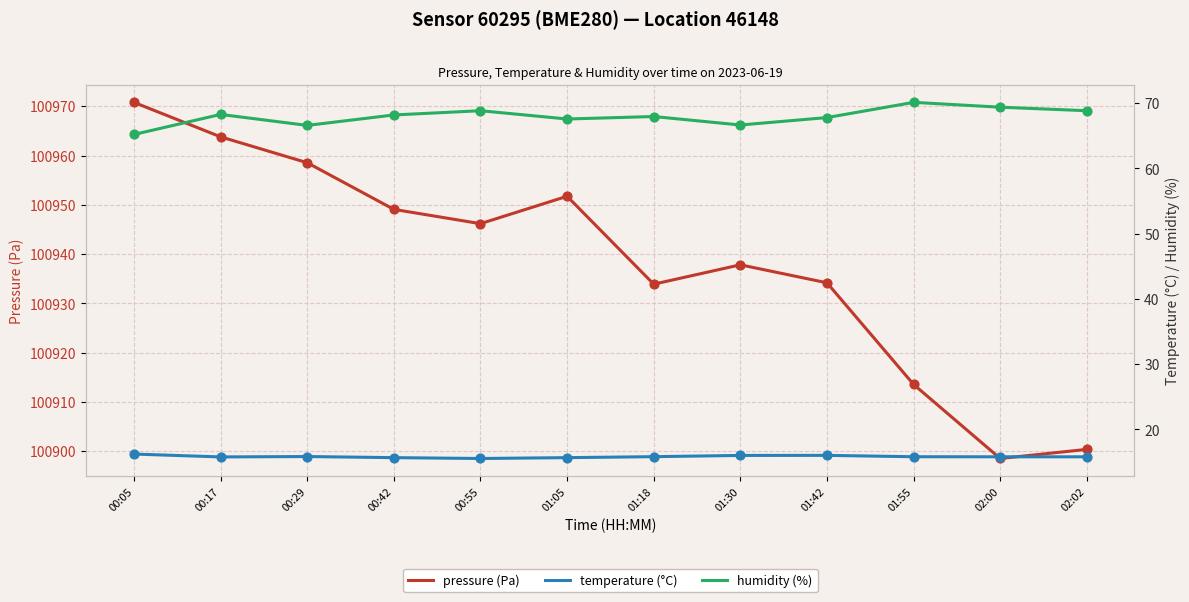

Which series has the largest total across all categories?

pressure (Pa)